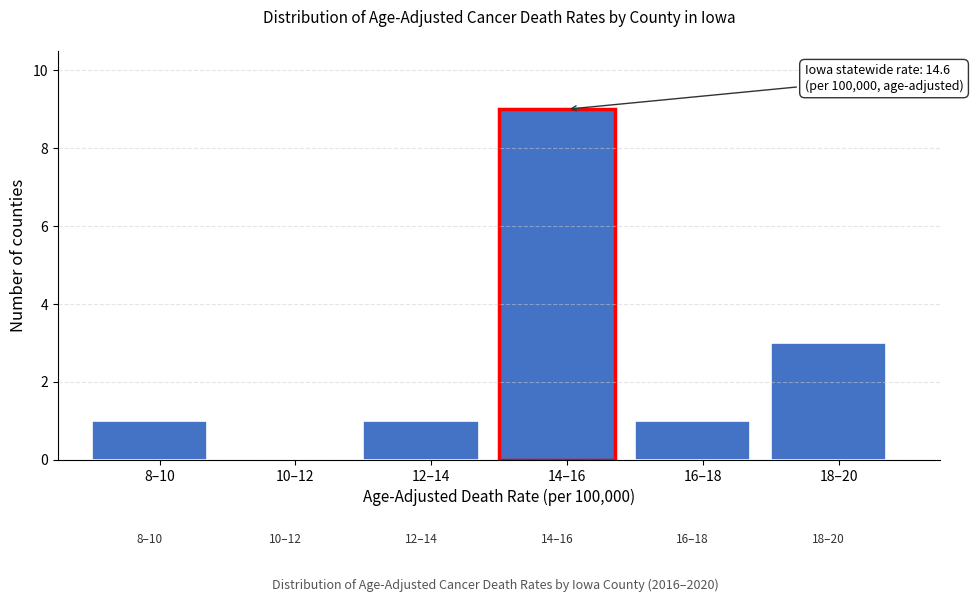

Reading right to left, transcribe all the data shown in this chart.

18–20=3	16–18=1	14–16=9	12–14=1	10–12=0	8–10=1